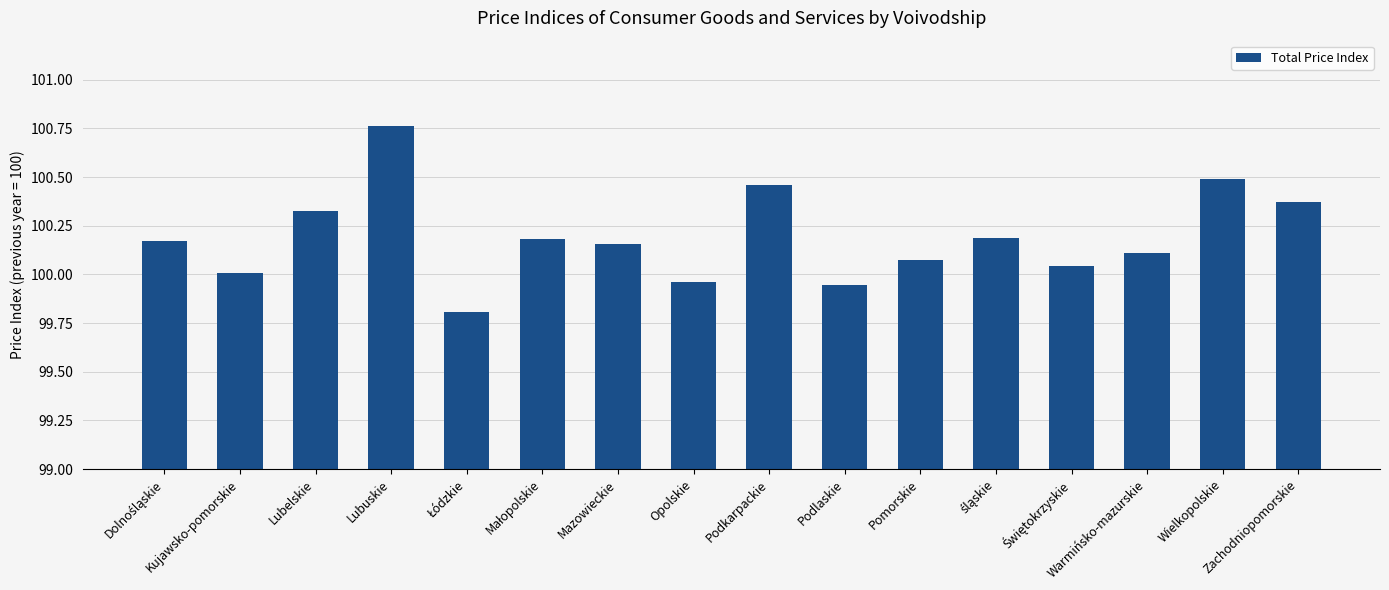

What position from the left is Pomorskie?

11